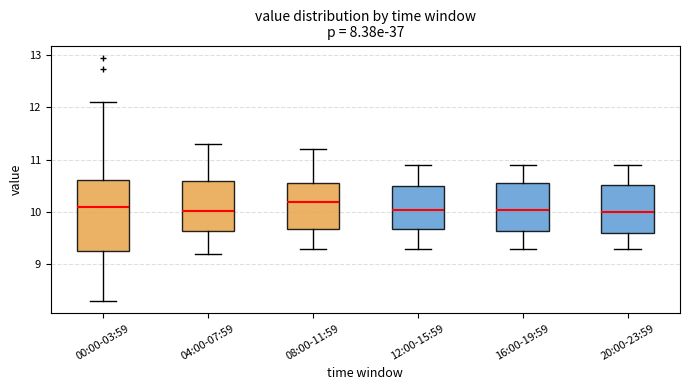

Reading left to right, read every box against the y-axis: the position of its median line, the range the box covers, and the ends of its whiskers. The values are not printed on the chart, so give them approximately, as read against the axis.

00:00-03:59: median 10.1, box 9.3 to 10.6, whiskers 8.3 to 12.1
04:00-07:59: median 10.0, box 9.6 to 10.6, whiskers 9.2 to 11.3
08:00-11:59: median 10.2, box 9.7 to 10.6, whiskers 9.3 to 11.2
12:00-15:59: median 10.1, box 9.7 to 10.5, whiskers 9.3 to 10.9
16:00-19:59: median 10.1, box 9.6 to 10.6, whiskers 9.3 to 10.9
20:00-23:59: median 10.0, box 9.6 to 10.5, whiskers 9.3 to 10.9